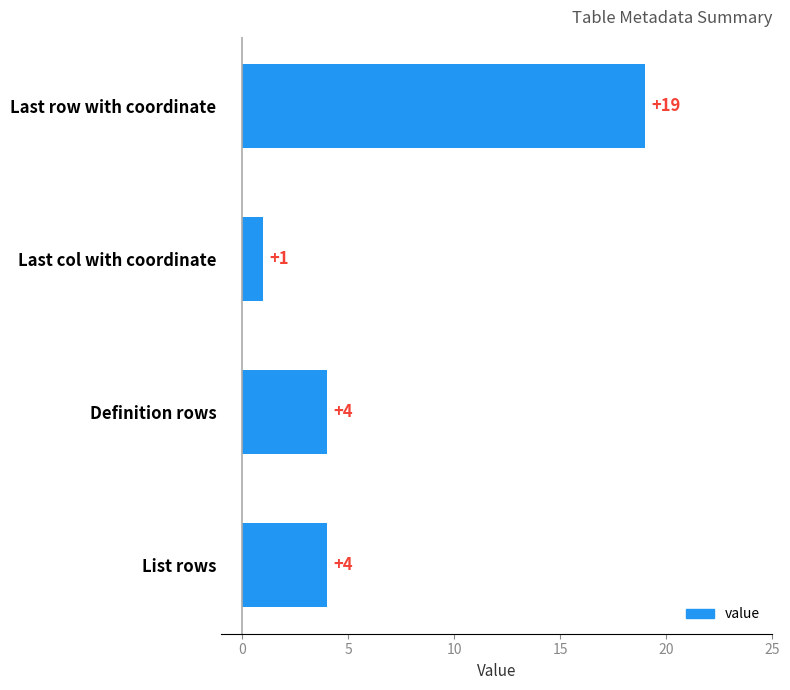

Reading top to bottom, list all the values displayed in this chart.

19	1	4	4